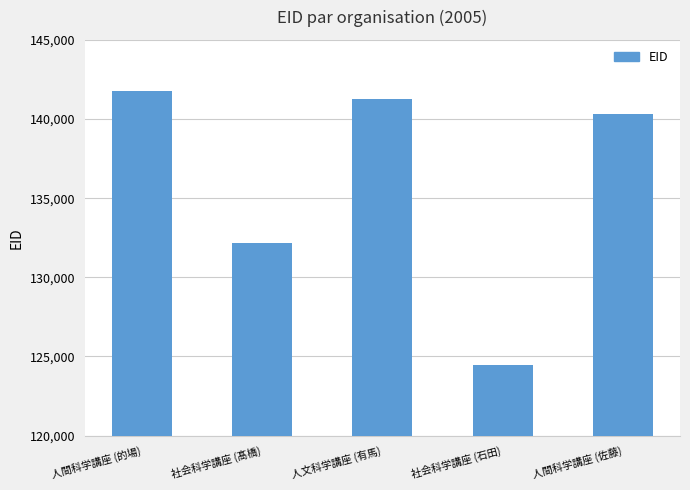

What is the smallest value displayed?

124473